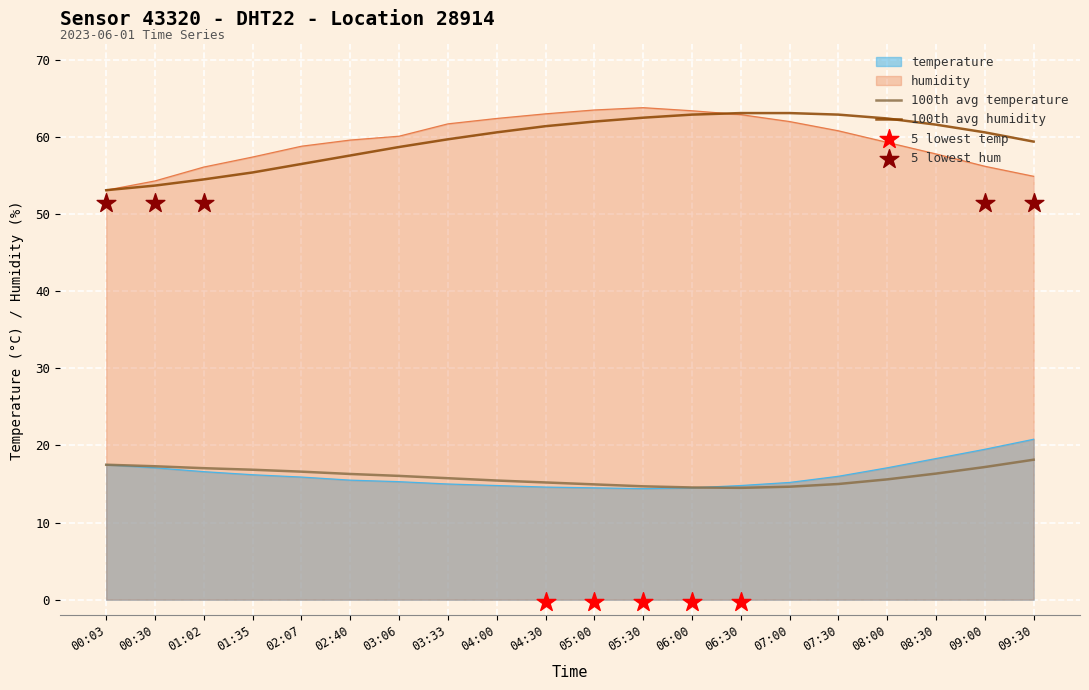

What is the total value across all series at 03:06?

75.4